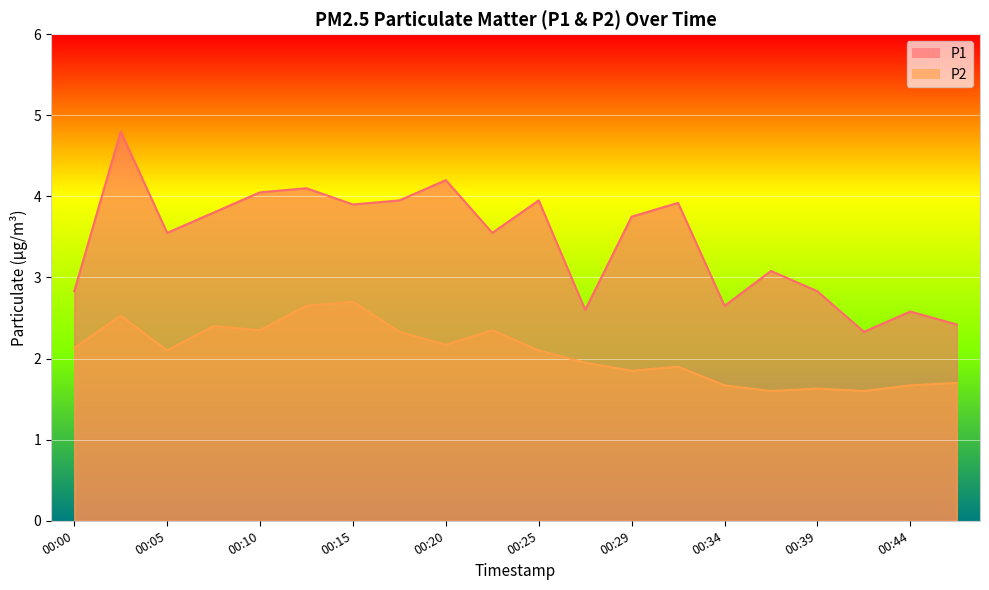

What is the smallest value displayed?

1.6